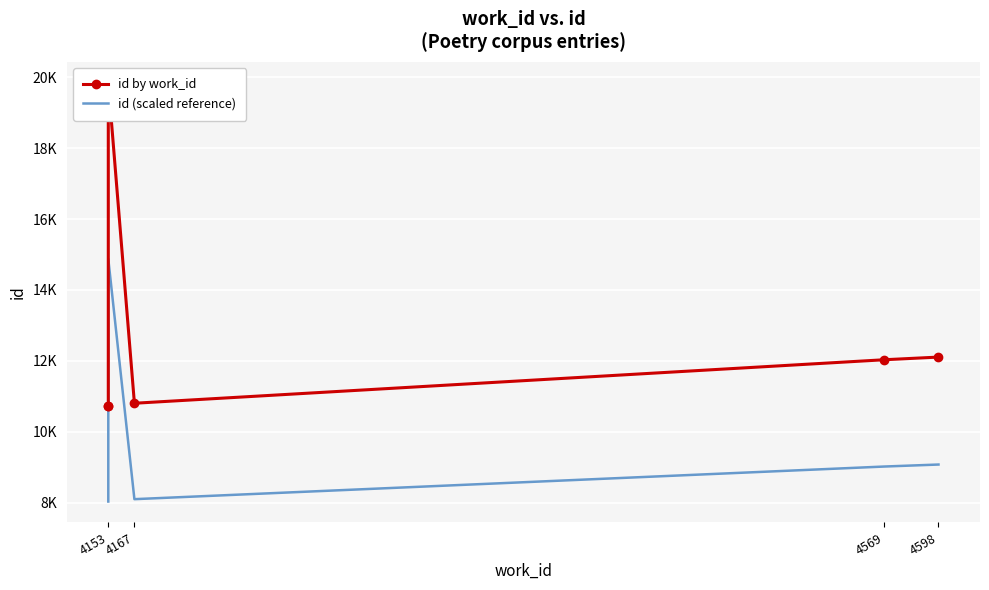

List the series in order of their peak value, highest first.

id by work_id, id (scaled reference)